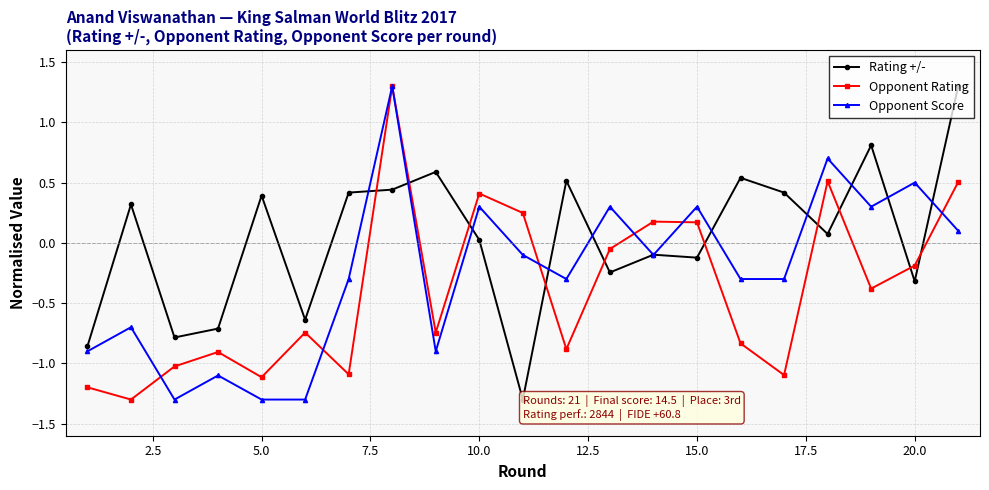

Which series has the largest total across all categories?

Rating +/-